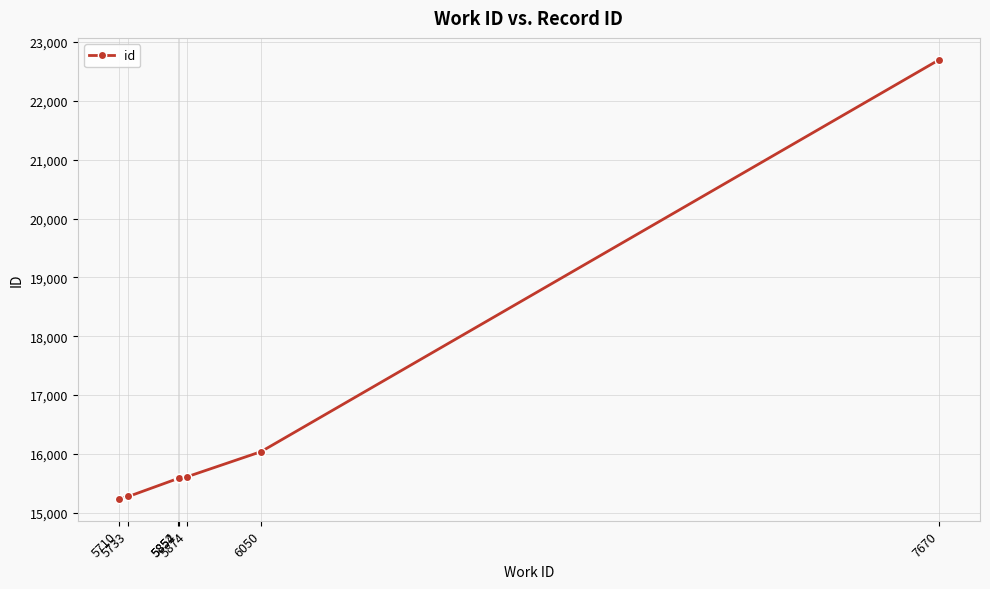

How many values are below 15586?

3